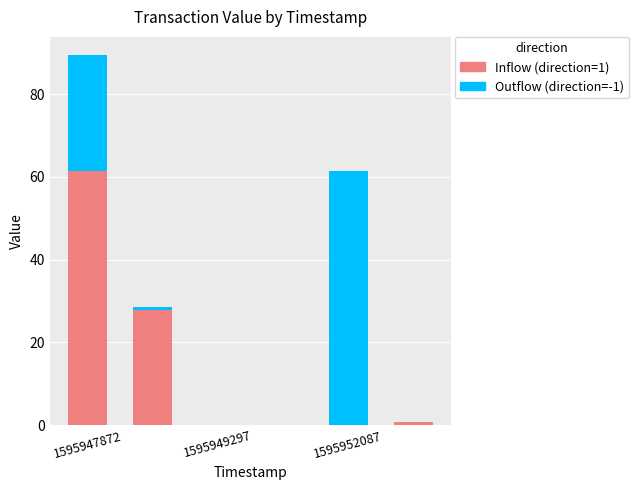

What is the maximum value for Inflow (direction=1)?

61.5